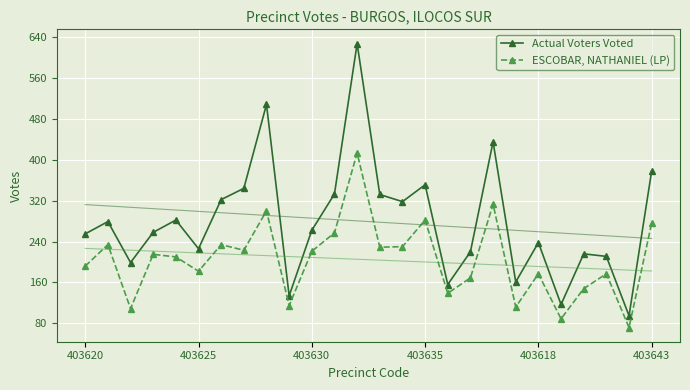

True or false: ESCOBAR, NATHANIEL (LP) and Actual Voters Voted cross at least once.

False